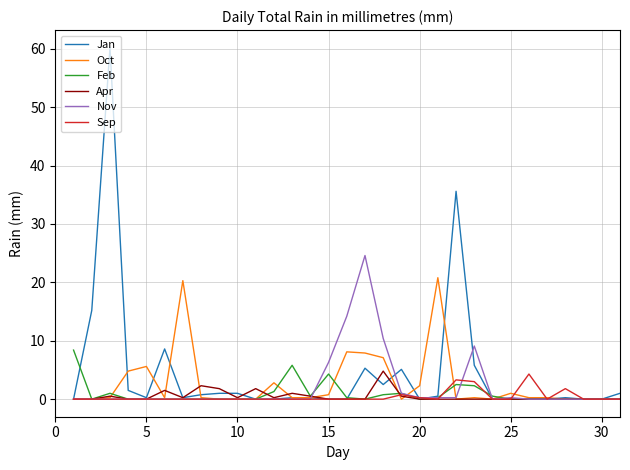

Which series has the widest spread of values?

Jan